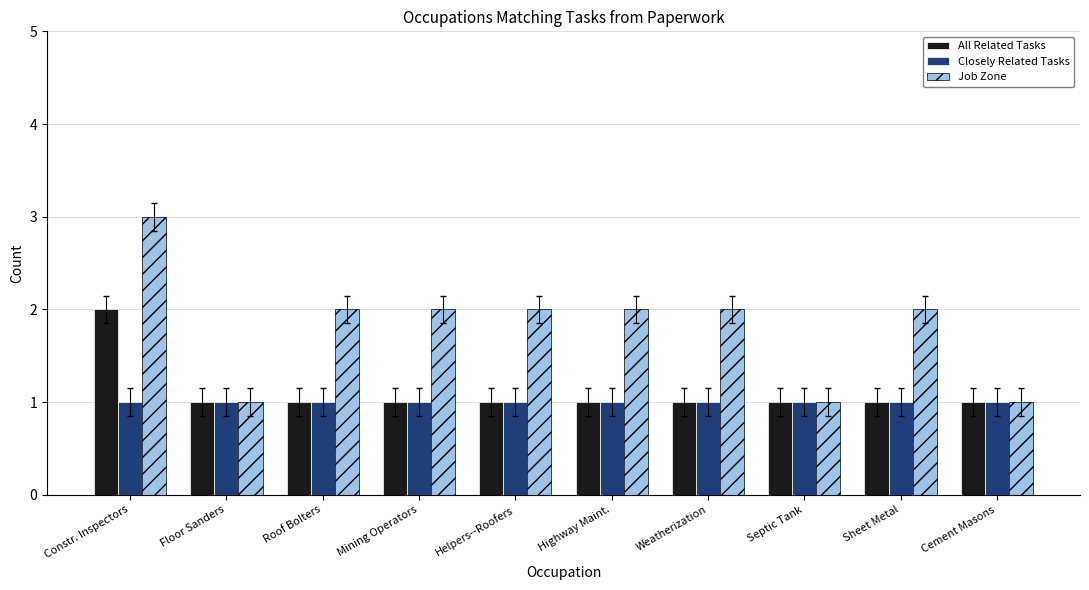

Which category has the highest value across all series?

Constr. Inspectors